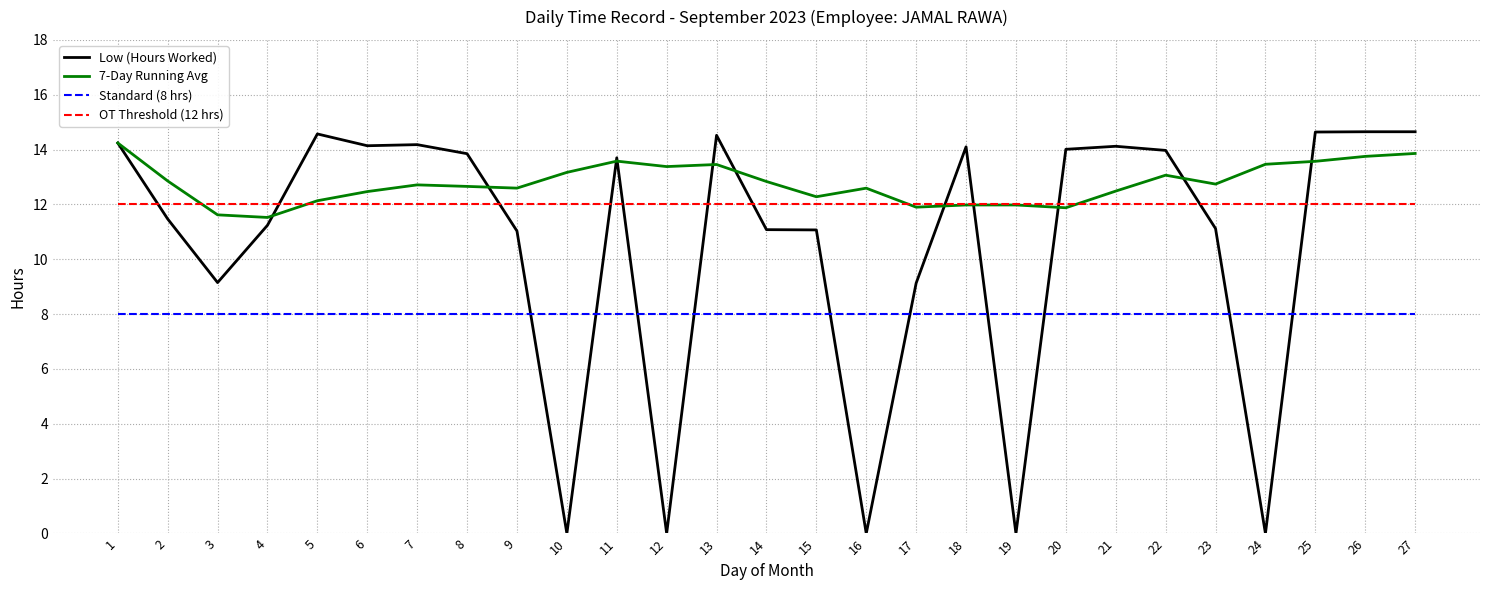

Which series has the largest total across all categories?

7-Day Running Avg